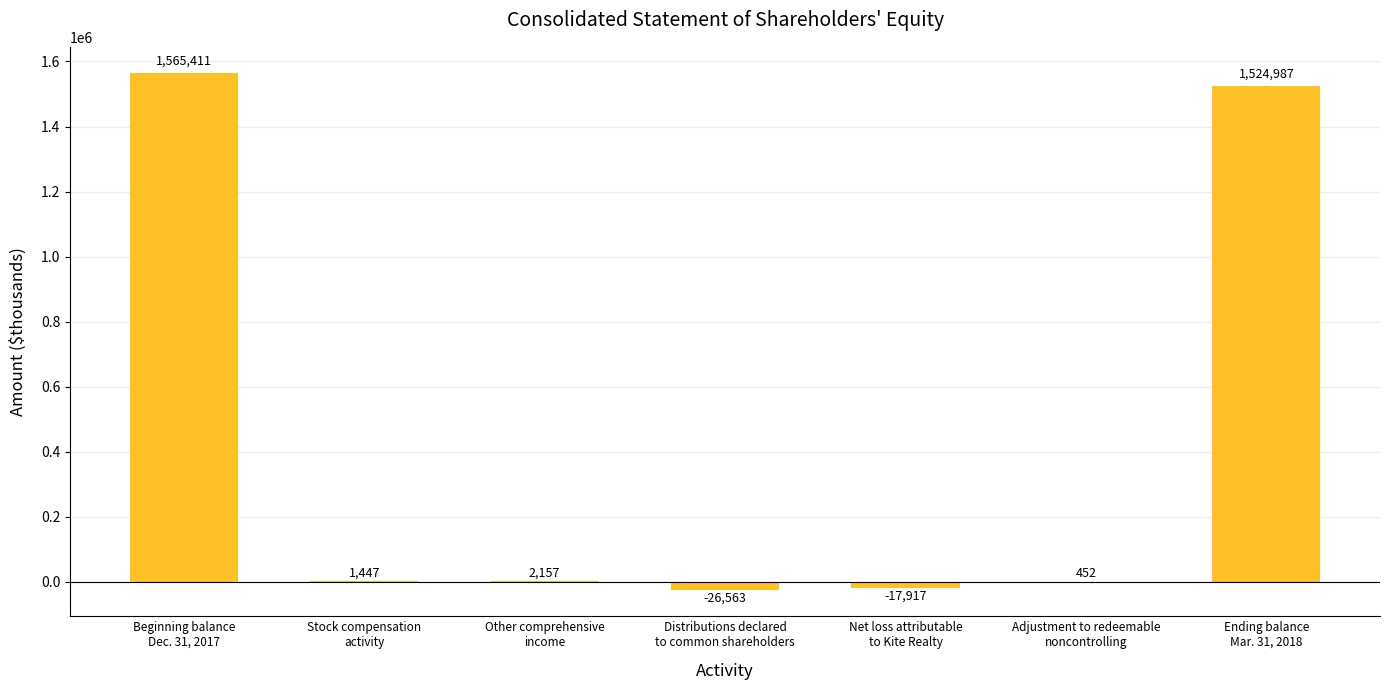

What is the greatest value displayed?

1565411